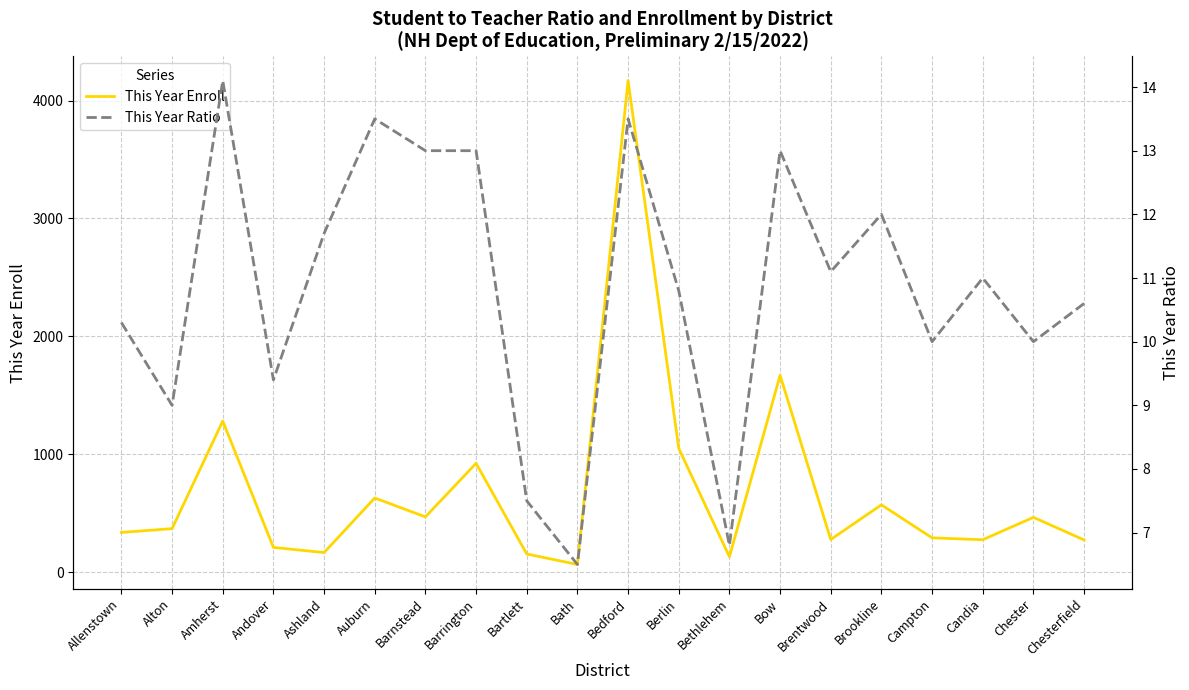

Is the value of This Year Enroll at Bath greater than the value of This Year Ratio at Alton?

Yes